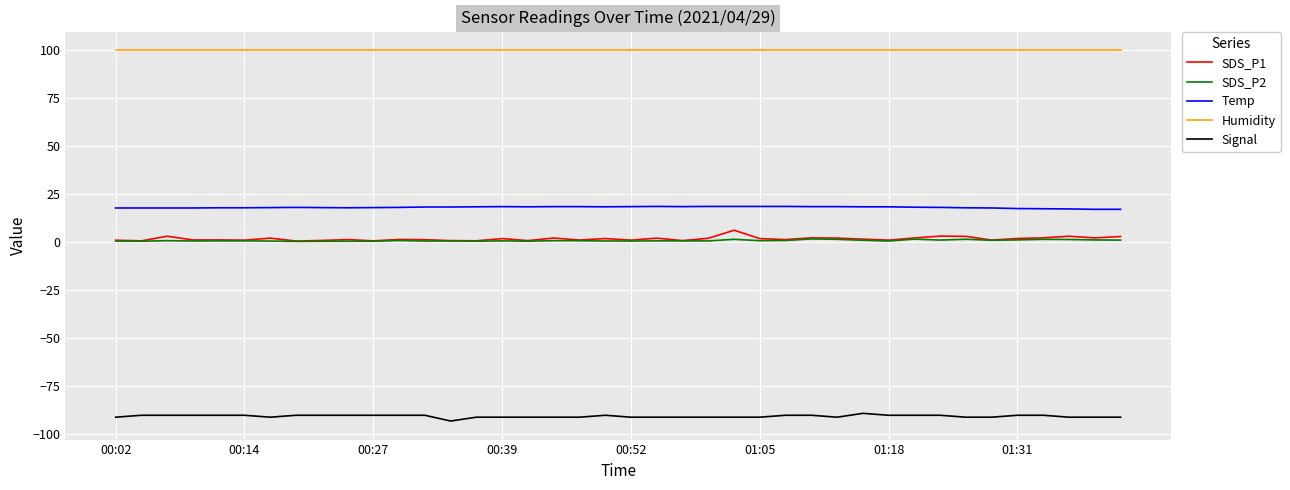

What is the smallest value displayed?

-93.0